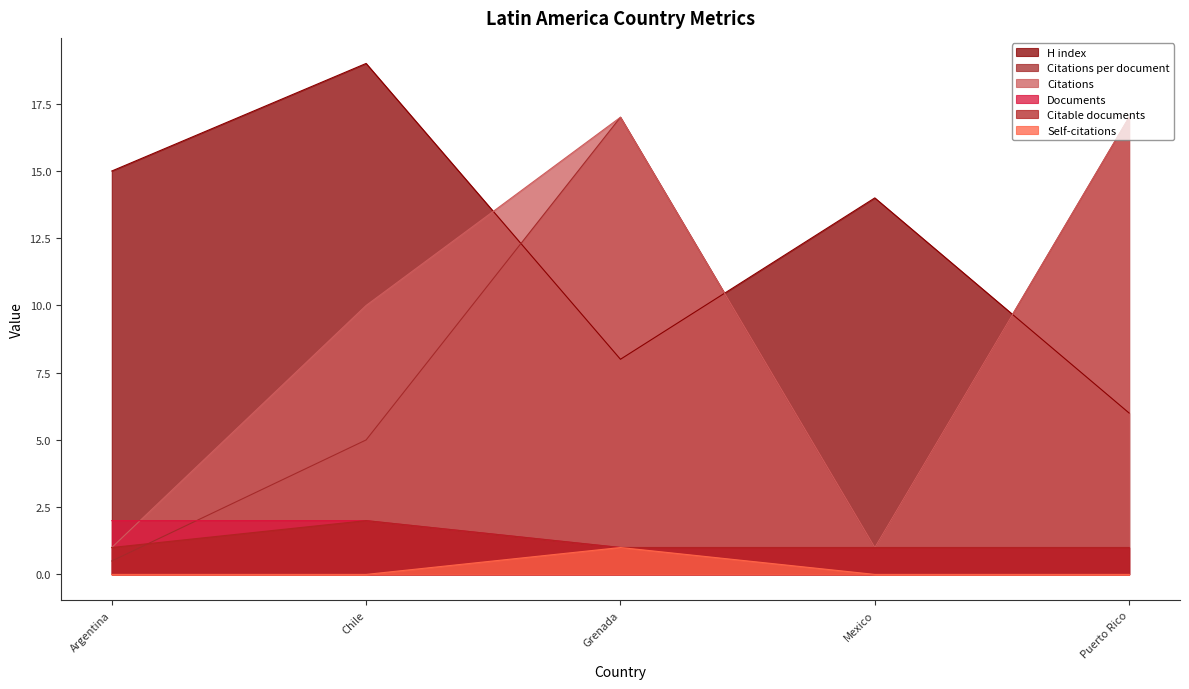

True or false: Self-citations and Citations per document intersect in this chart.

False